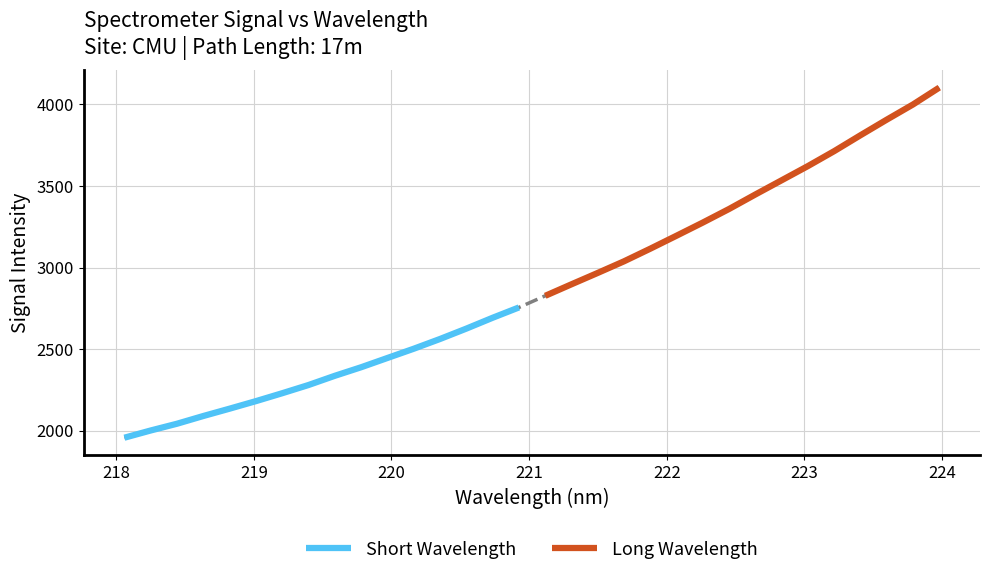

Which has a higher value, 222 or 224?

224